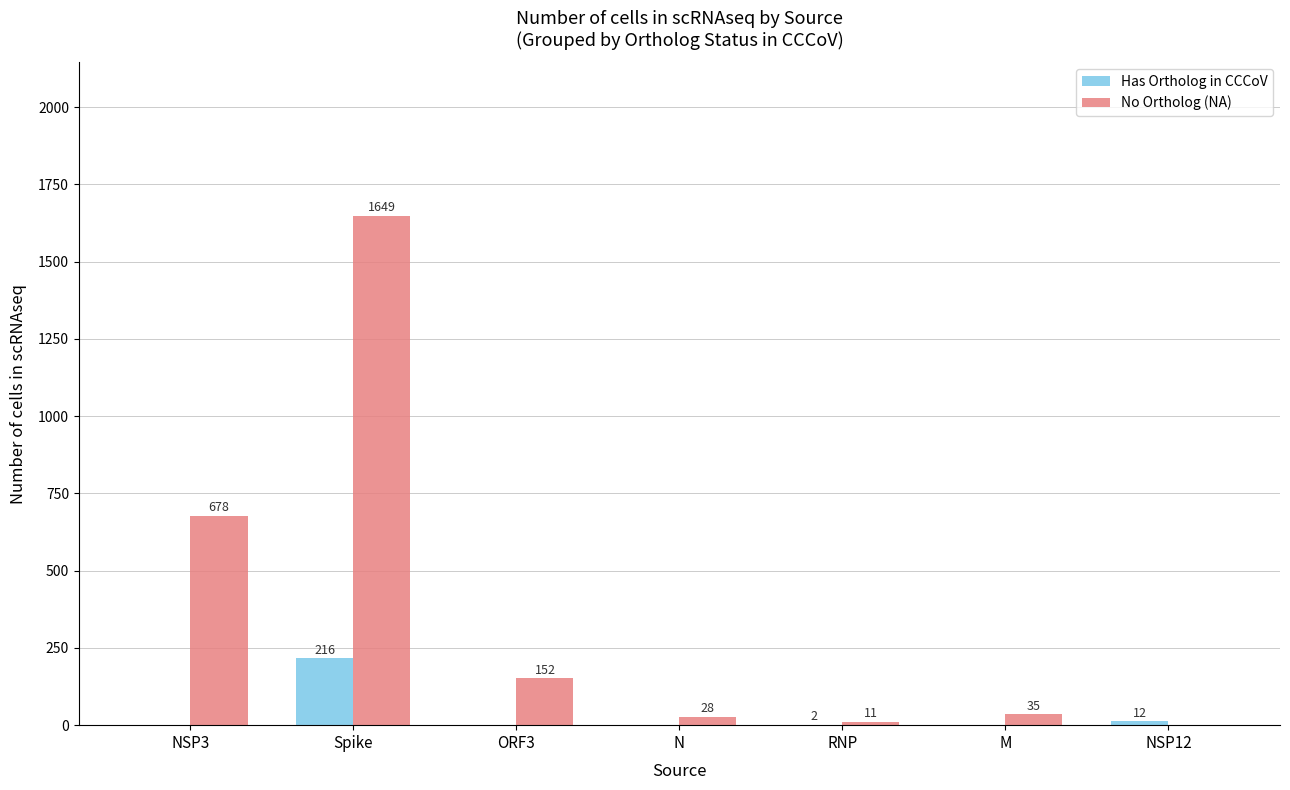

At which category is the sum across all series the highest?

Spike